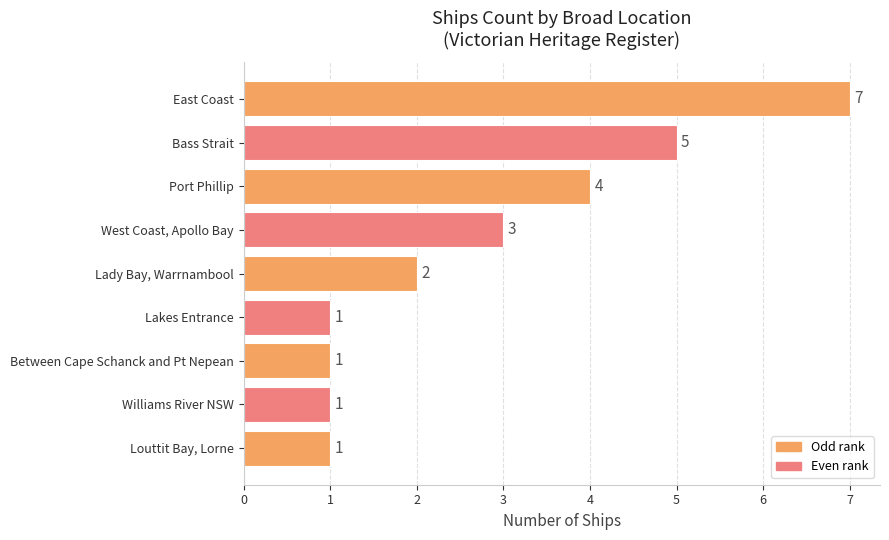

What is the difference between the maximum and minimum values?

6